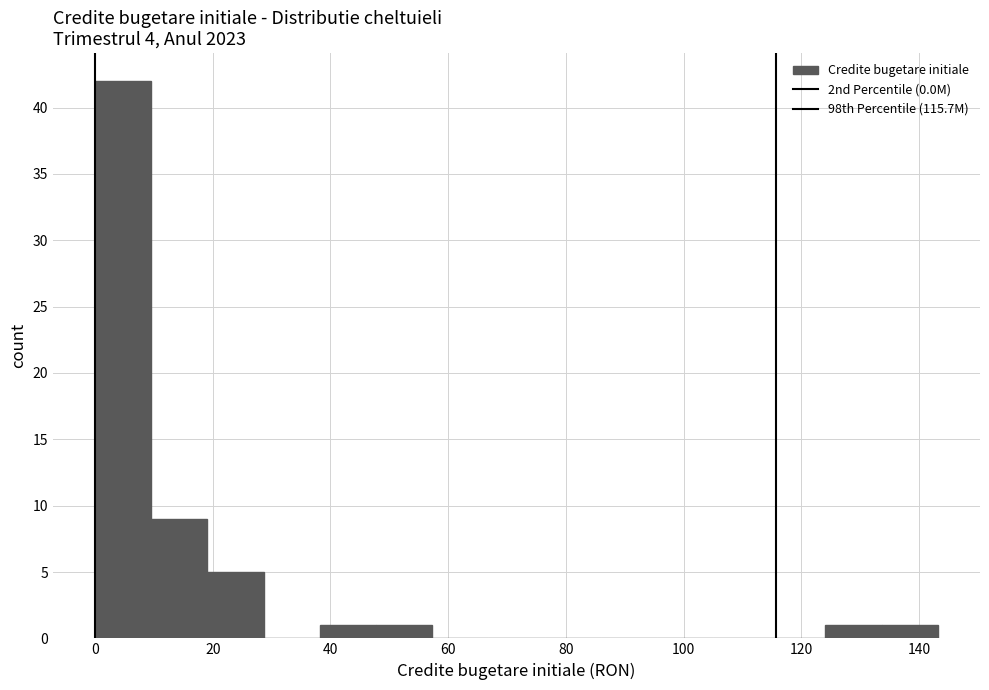

Reading left to right, transcribe this chart: for each bar, give the range it covers on the x-axis and its height. Neither the bar edges nor the heights are printed on the chart, so give them approximately, as read against the axes.

0 to 10: 42
10 to 20: 9
20 to 28: 5
28 to 38: 0
38 to 48: 1
48 to 58: 1
58 to 66: 0
66 to 76: 0
76 to 86: 0
86 to 96: 0
96 to 106: 0
106 to 114: 0
114 to 124: 0
124 to 134: 1
134 to 144: 1